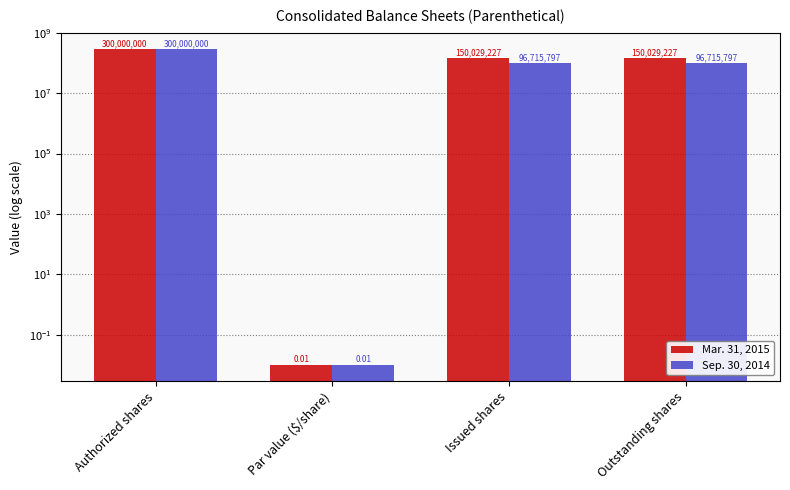

How many Sep. 30, 2014 values are between 96715797 and 300000000?

3